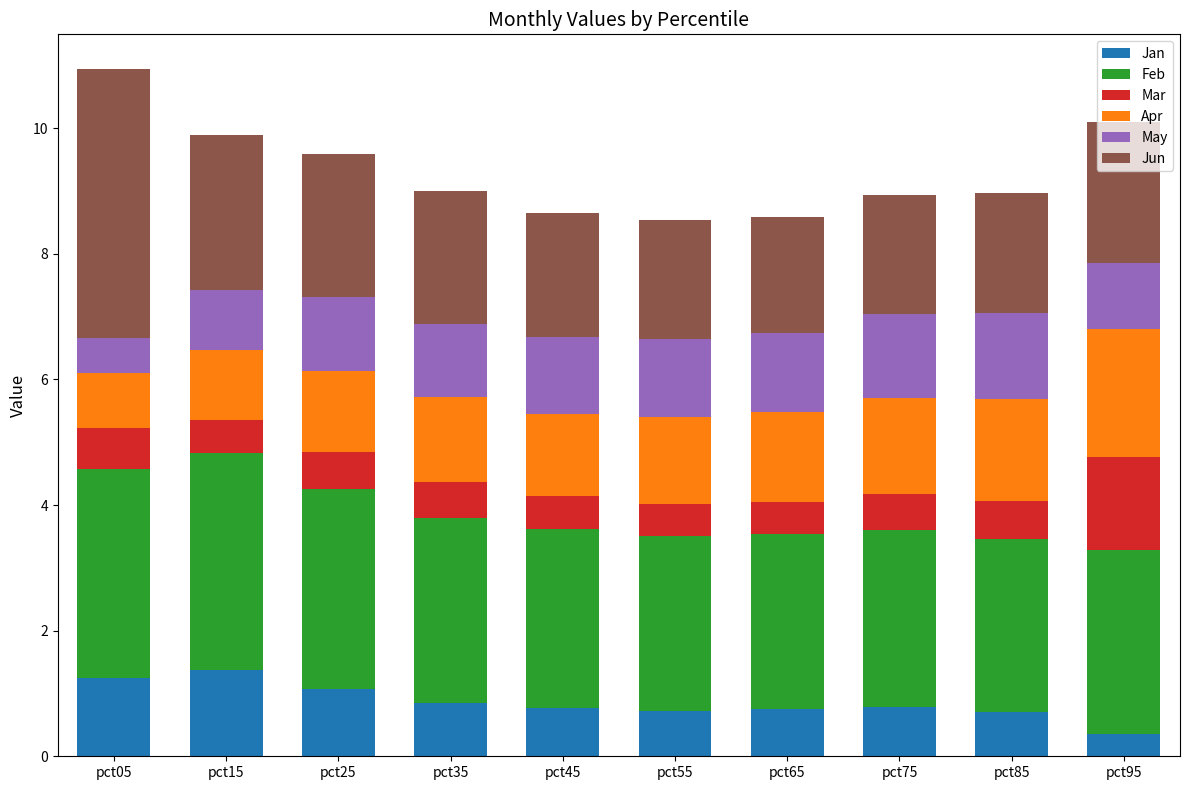

What is the total value across all series at pct55?

8.5